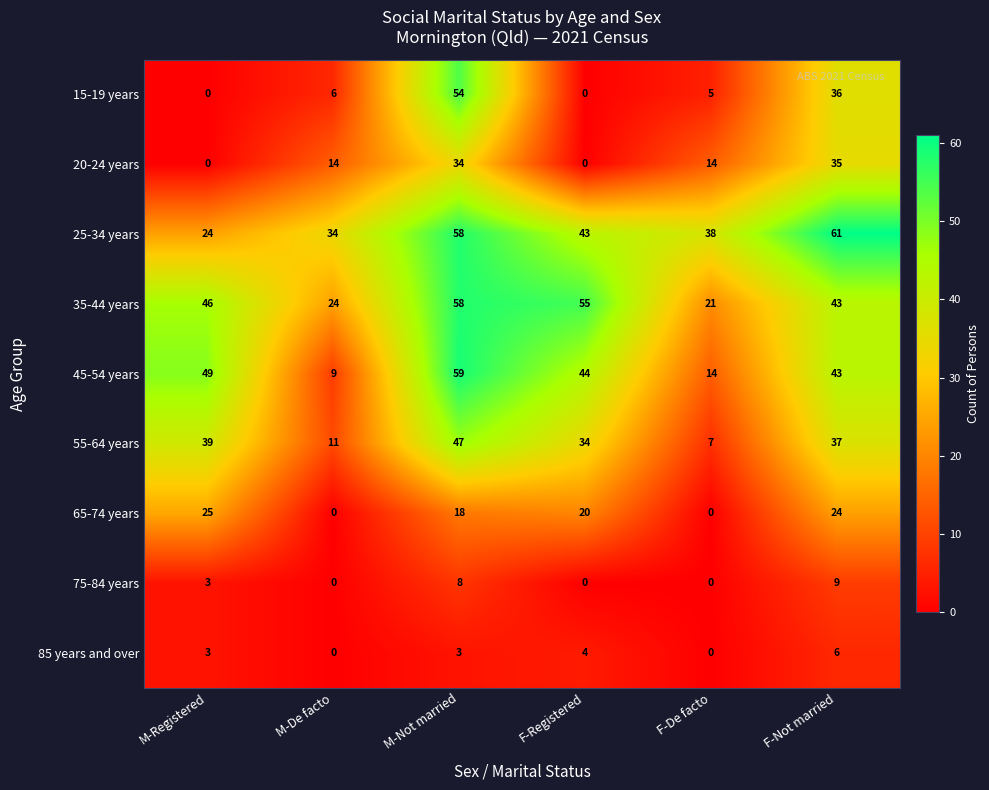

At which label is 35-44 years closest to 39?

F-Not married